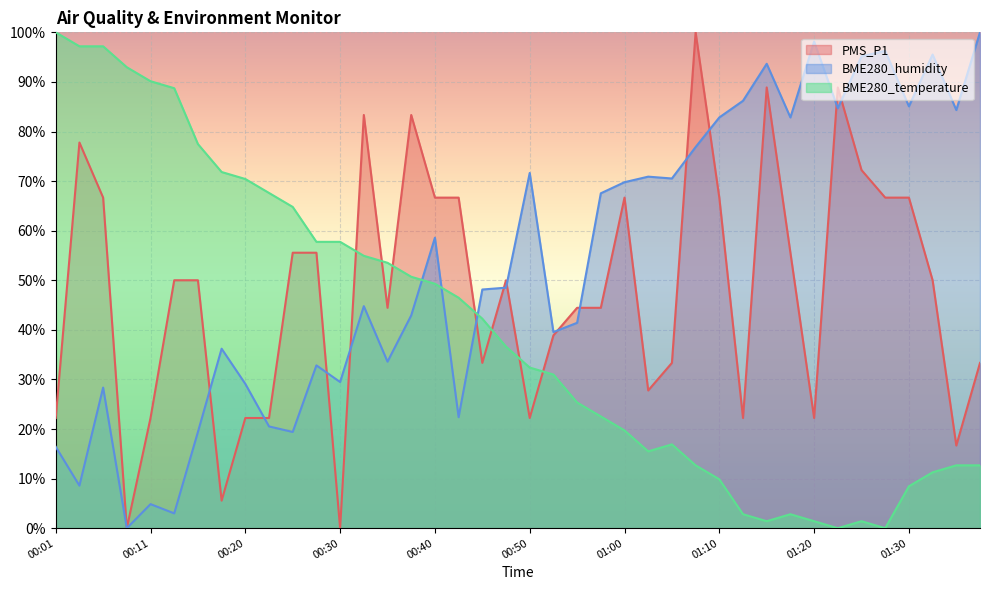

After their last crossing, which series has the higher values: BME280_humidity or PMS_P1?

BME280_humidity